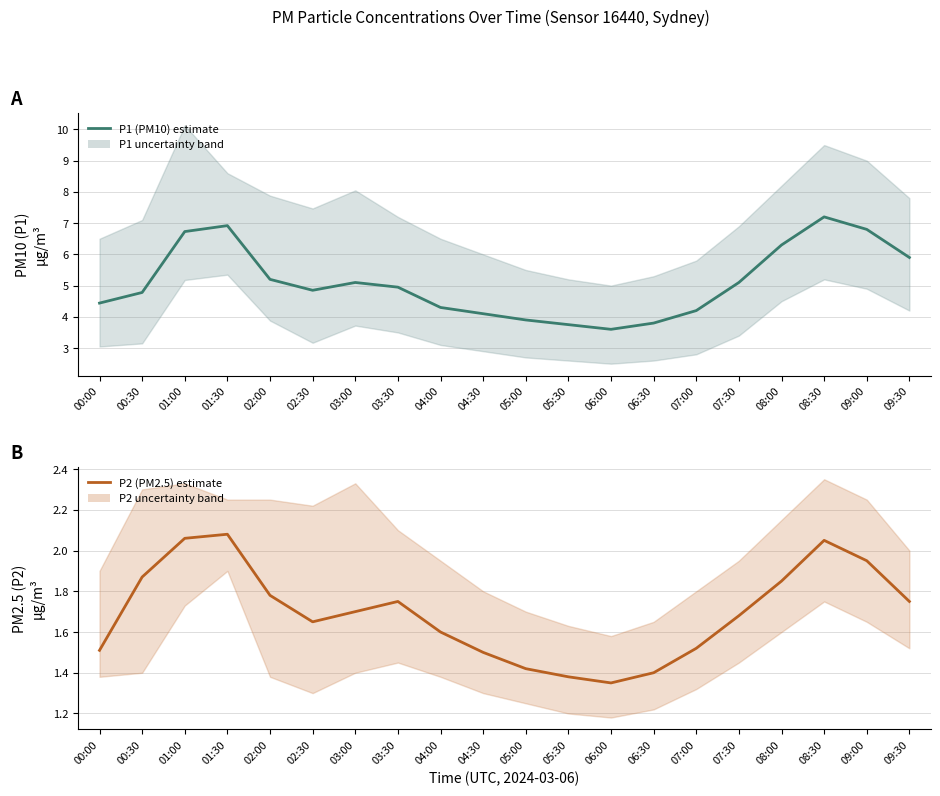

At how many categories does at least one series exceed 2?

20